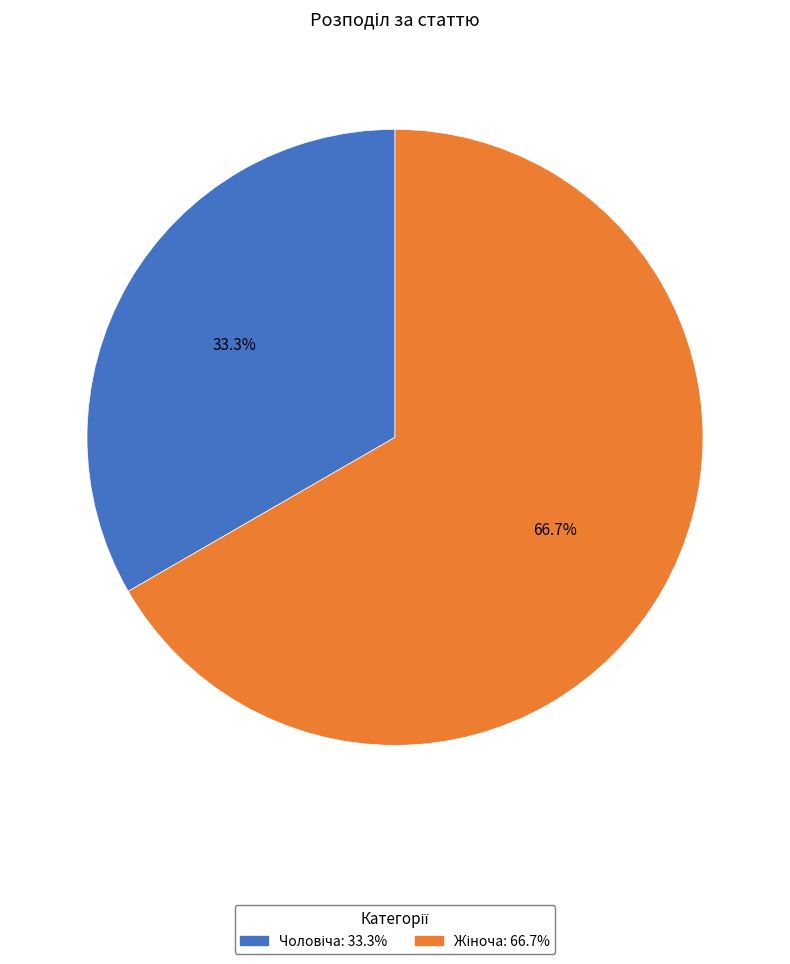

Is there a majority slice in this chart?

Yes